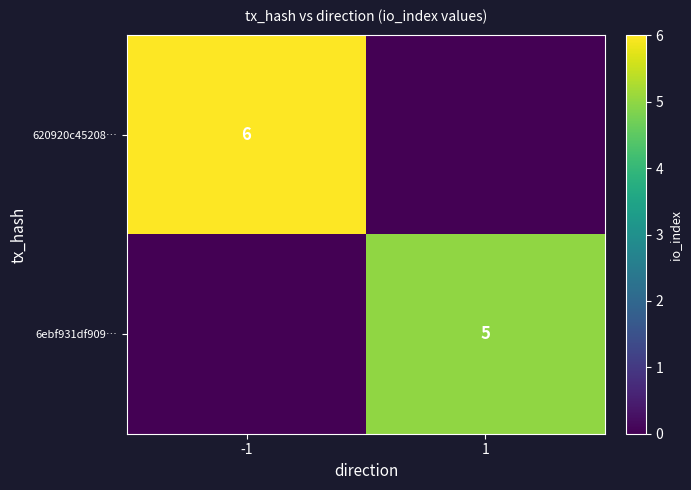

The 6ebf931df909… series shows 7 at 1. True or false?

False